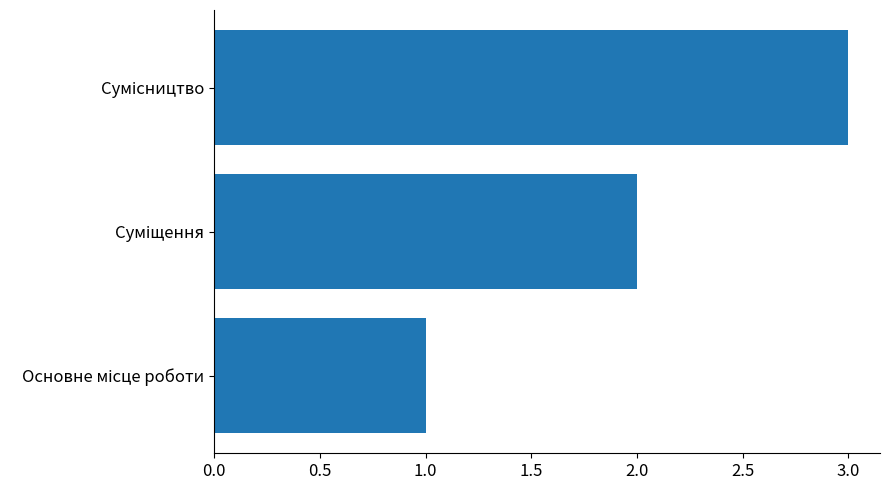

What is the sum of all values?

6